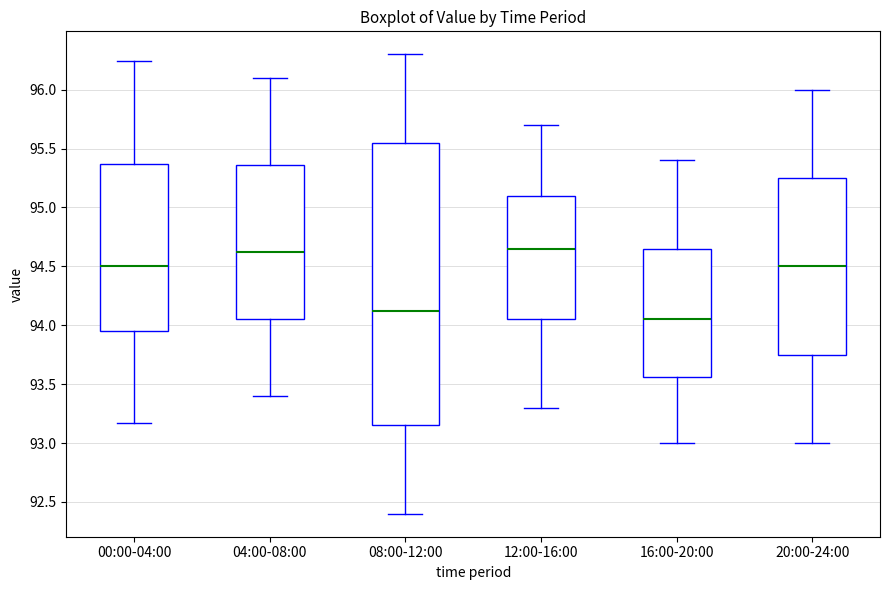

Which box is the tallest, from its lower edge to its upper edge?

08:00-12:00